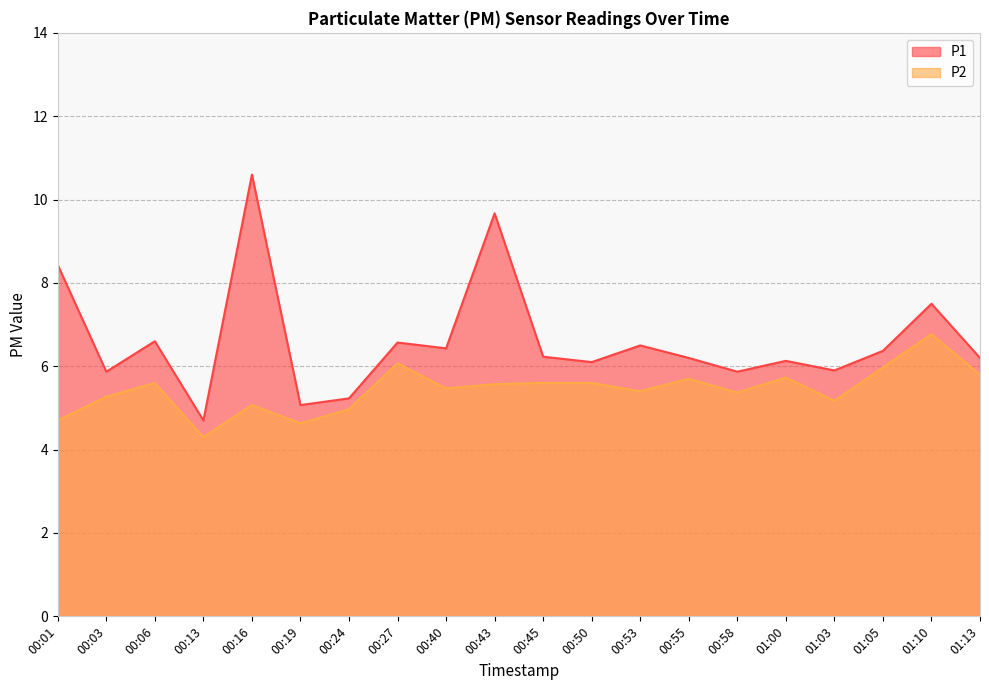

List the series in order of their peak value, lowest first.

P2, P1